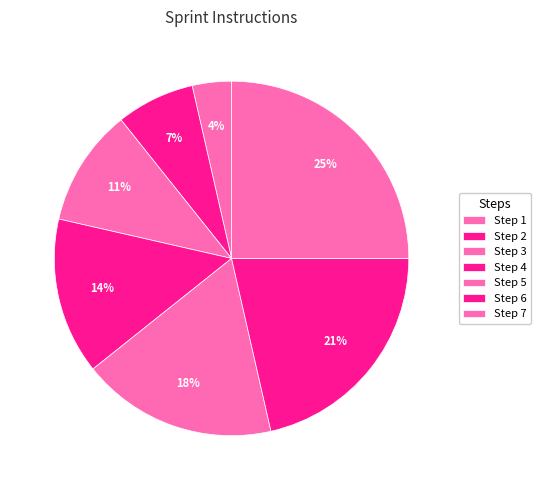

The Step 1 slice represents 12% of the pie. True or false?

False